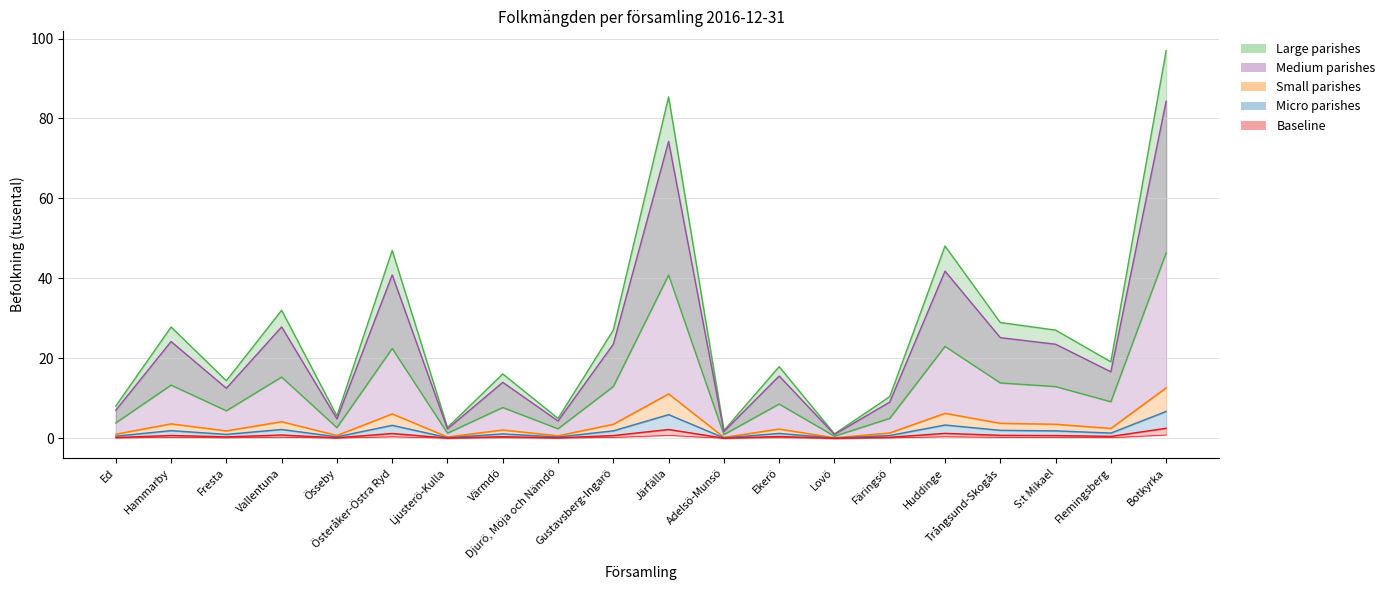

Approximately how many times larger is the value at Österåker-Östra Ryd compared to S:t Mikael?

1.7